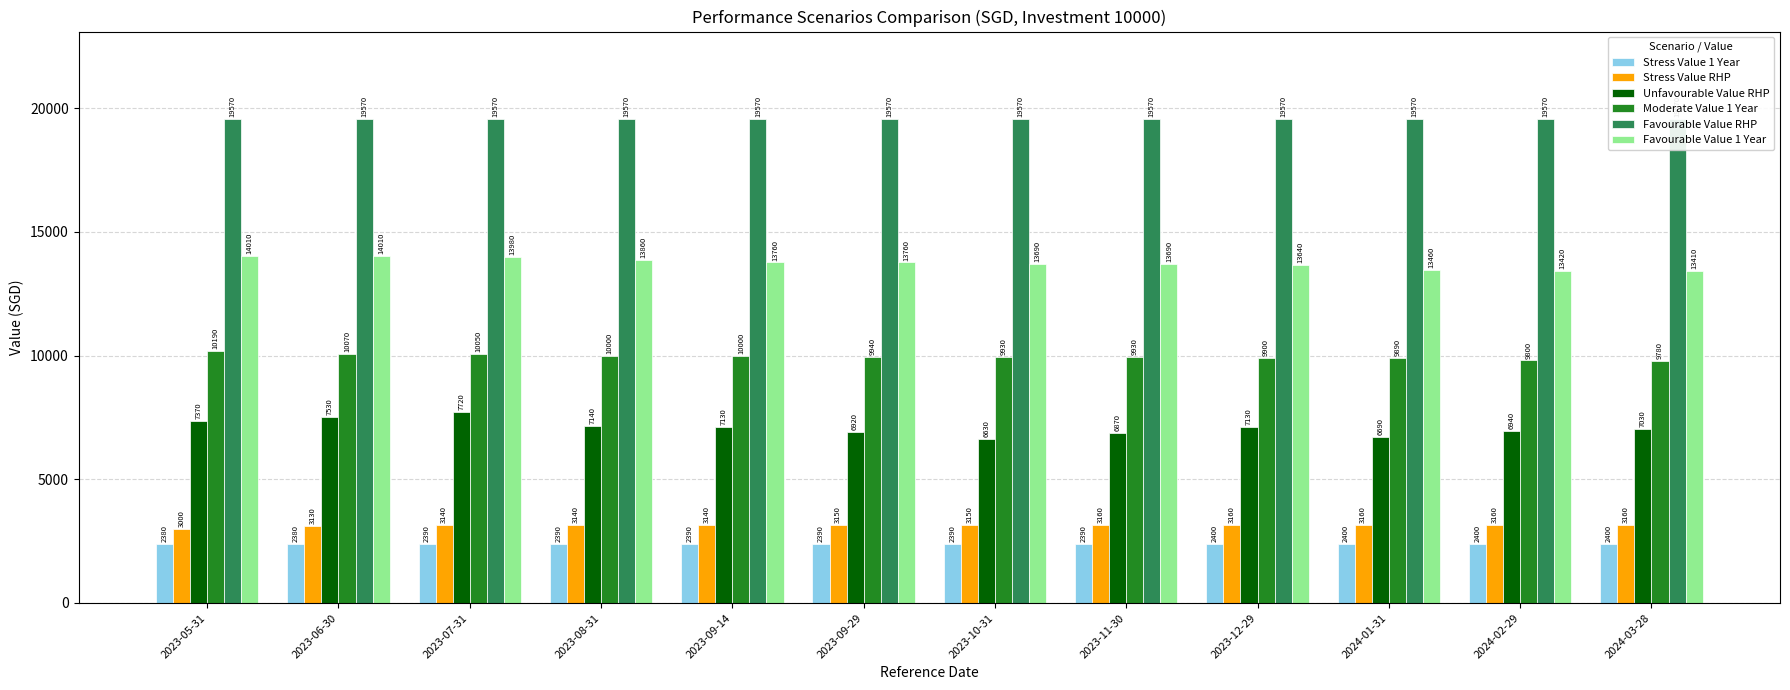

Which series has the largest range (max minus min)?

Unfavourable Value RHP